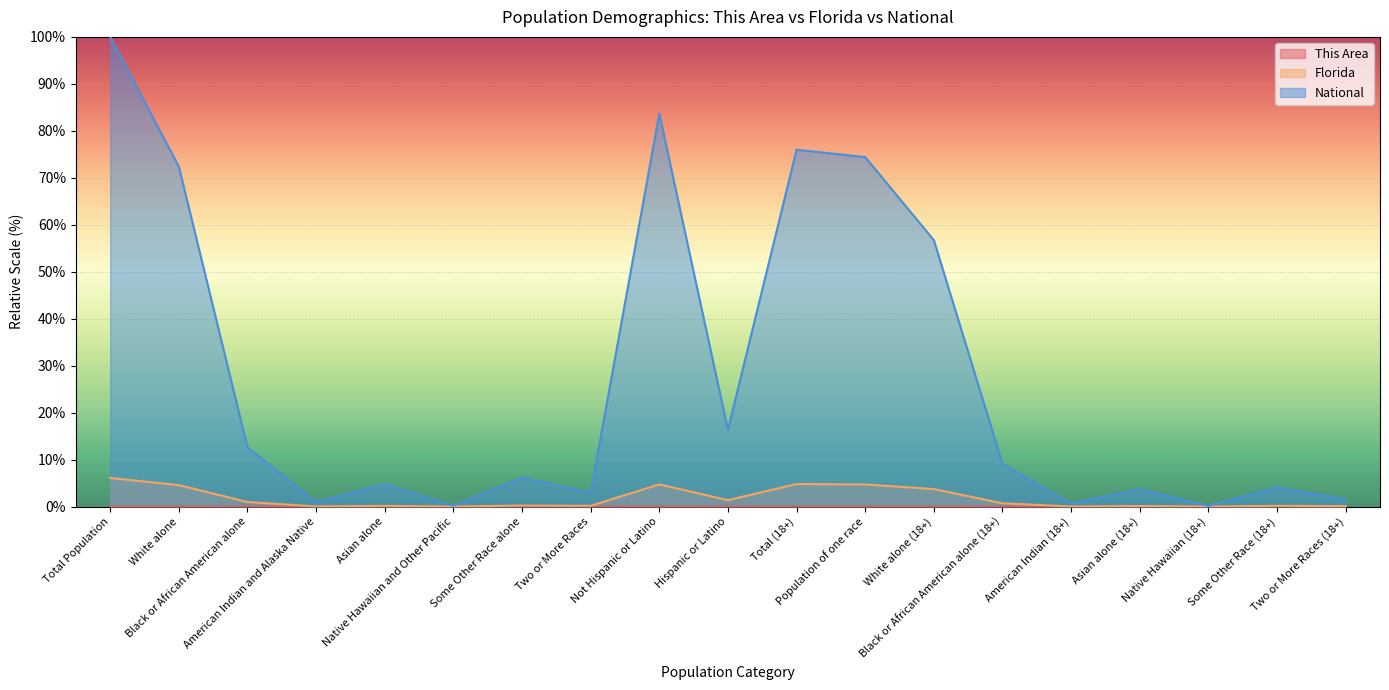

At how many categories does at least one series exceed 30?

6